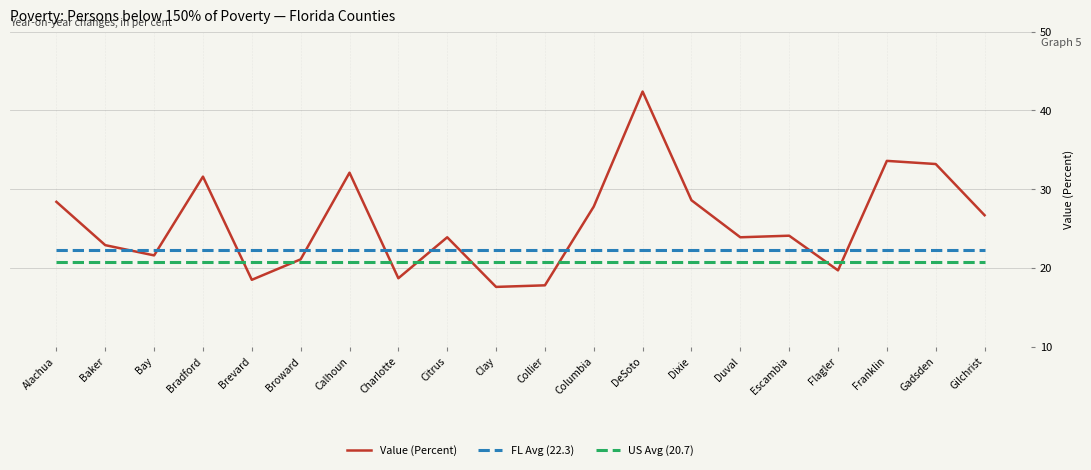

The Value (Percent) series shows 15.3 at DeSoto. True or false?

False